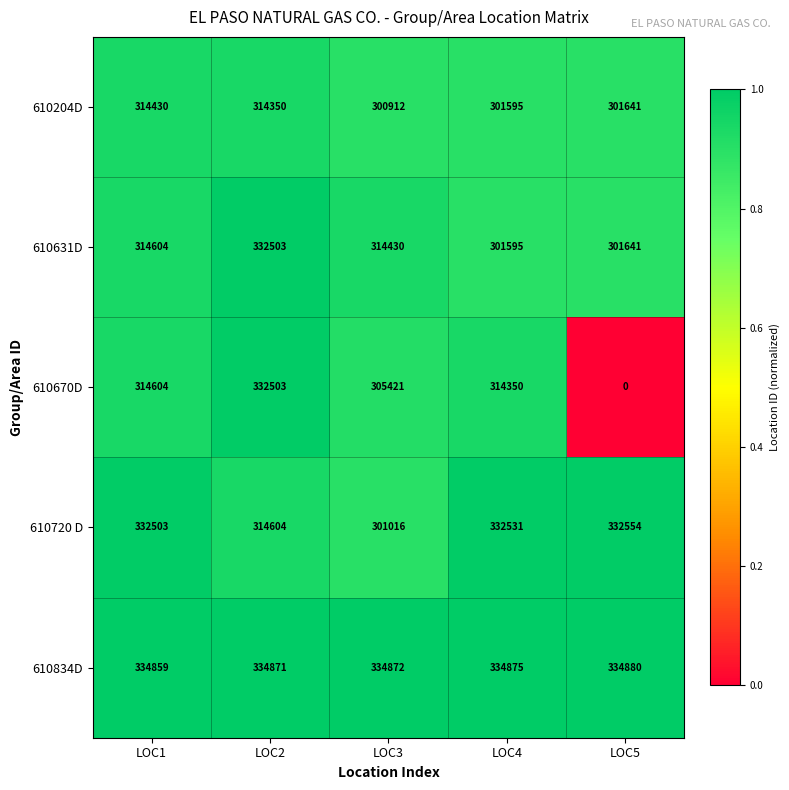

Which series changed the most between LOC1 and LOC3?

610720 D